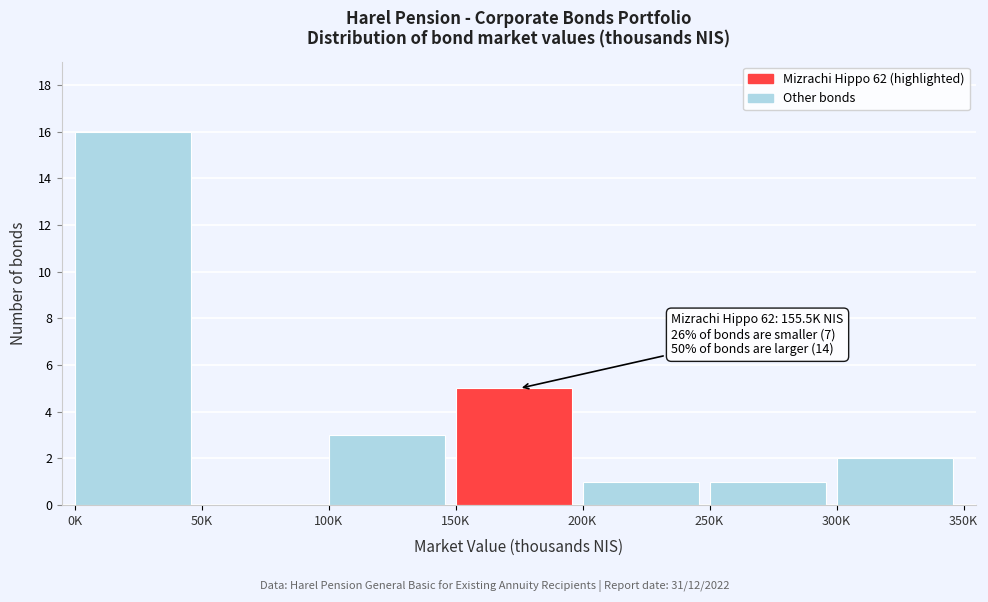

Reading left to right, list all the values displayed in this chart.

0K=16	50K=0	100K=3	150K=5	200K=1	250K=1	300K=2